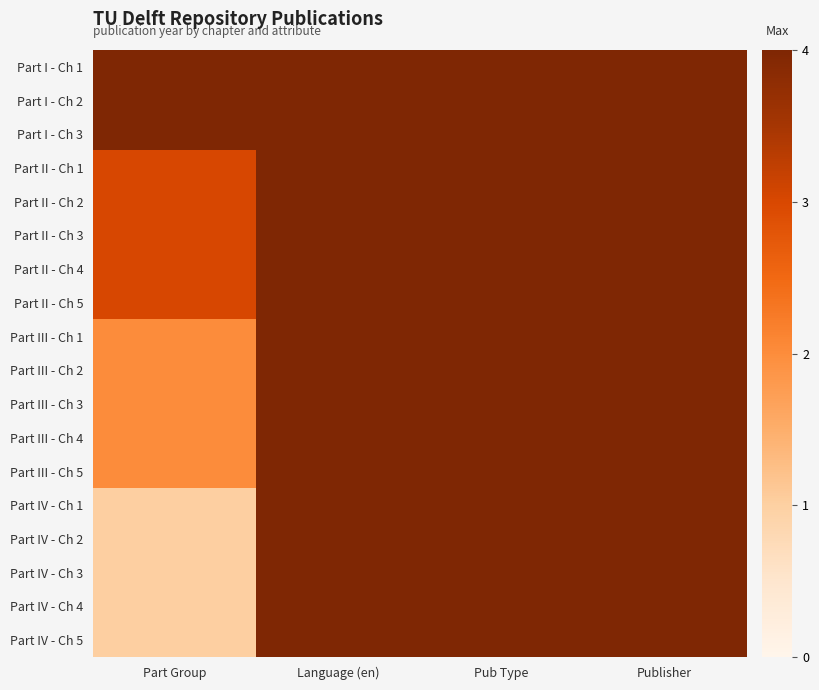

Rank the series by their maximum value, from lowest to highest.

Part I - Ch 1, Part I - Ch 2, Part I - Ch 3, Part II - Ch 1, Part II - Ch 2, Part II - Ch 3, Part II - Ch 4, Part II - Ch 5, Part III - Ch 1, Part III - Ch 2, Part III - Ch 3, Part III - Ch 4, Part III - Ch 5, Part IV - Ch 1, Part IV - Ch 2, Part IV - Ch 3, Part IV - Ch 4, Part IV - Ch 5